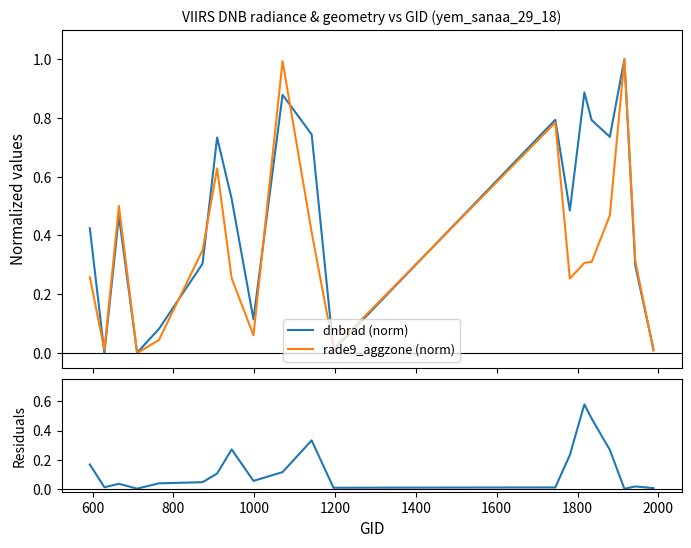

Reading left to right, list all the values displayed in this chart.

dnbrad (norm): 0.4	0.0	0.5	0.0	0.1	0.3	0.7	0.5	0.1	0.9	0.7	0.0	0.8	0.5	0.9	0.8	0.7	1.0	0.3	0.0
rade9_aggzone (norm): 0.3	0.0	0.5	0.0	0.0	0.3	0.6	0.3	0.1	1.0	0.4	0.0	0.8	0.3	0.3	0.3	0.5	1.0	0.3	0.0
residuals: 0.2	0.0	0.0	0.0	0.0	0.0	0.1	0.3	0.1	0.1	0.3	0.0	0.0	0.2	0.6	0.5	0.3	0.0	0.0	0.0